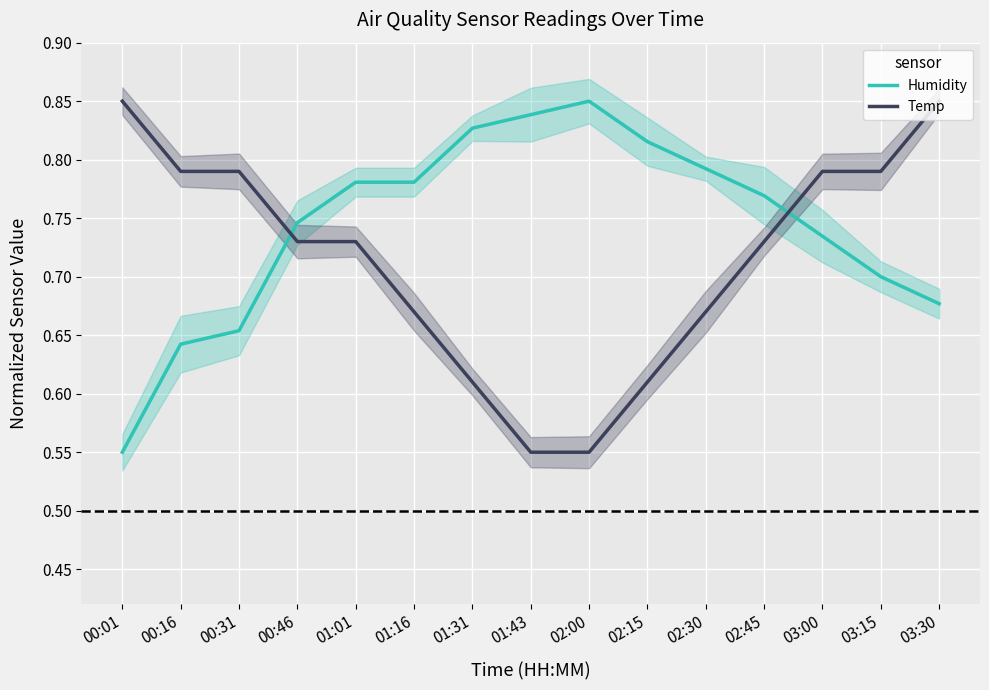

Reading right to left, transcribe all the data shown in this chart.

Humidity: 03:30=0.7	03:15=0.7	03:00=0.7	02:45=0.8	02:30=0.8	02:15=0.8	02:00=0.9	01:43=0.8	01:31=0.8	01:16=0.8	01:01=0.8	00:46=0.7	00:31=0.7	00:16=0.6	00:01=0.6
Temp: 03:30=0.9	03:15=0.8	03:00=0.8	02:45=0.7	02:30=0.7	02:15=0.6	02:00=0.6	01:43=0.6	01:31=0.6	01:16=0.7	01:01=0.7	00:46=0.7	00:31=0.8	00:16=0.8	00:01=0.9